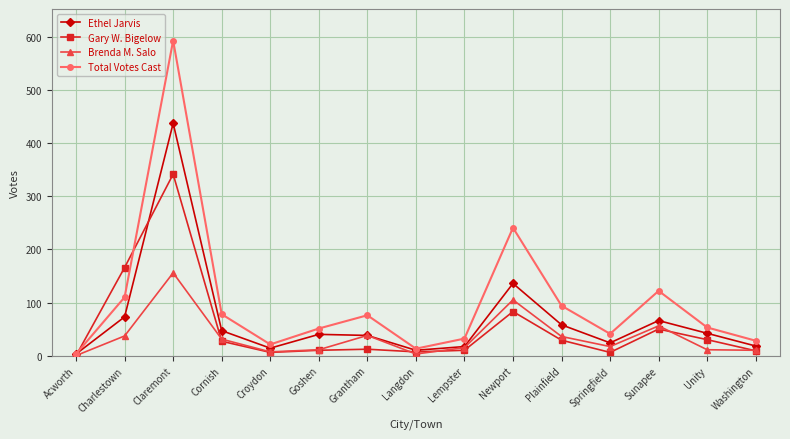

How many interior local valleys does the Ethel Jarvis series have?

3